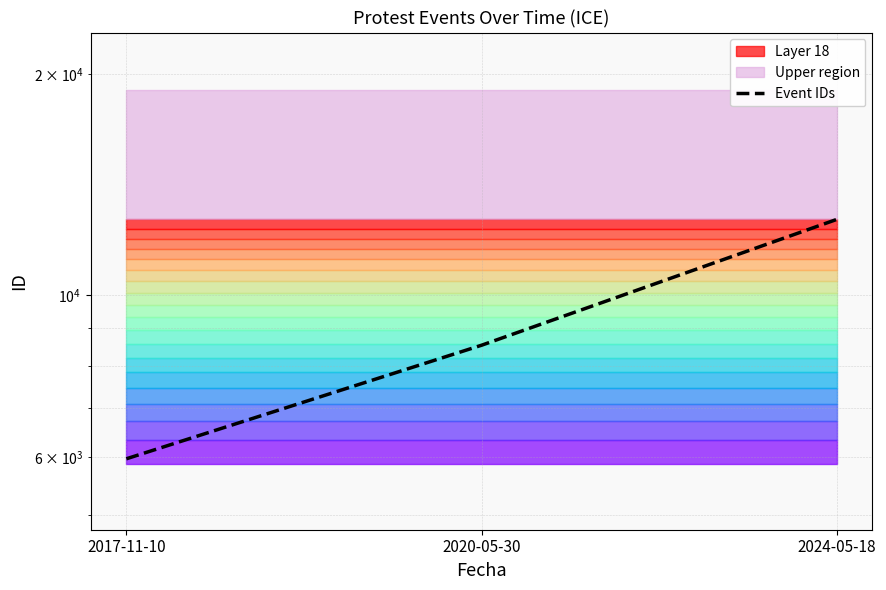

What is the minimum value shown in the chart?

5970